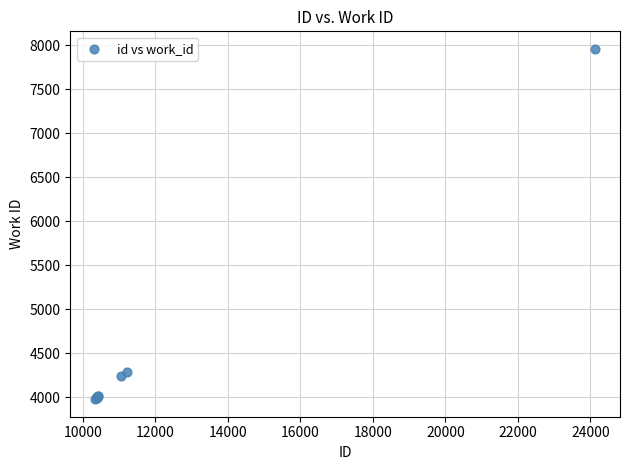

What Y value in the scatter plot is closest to 5968?

4287